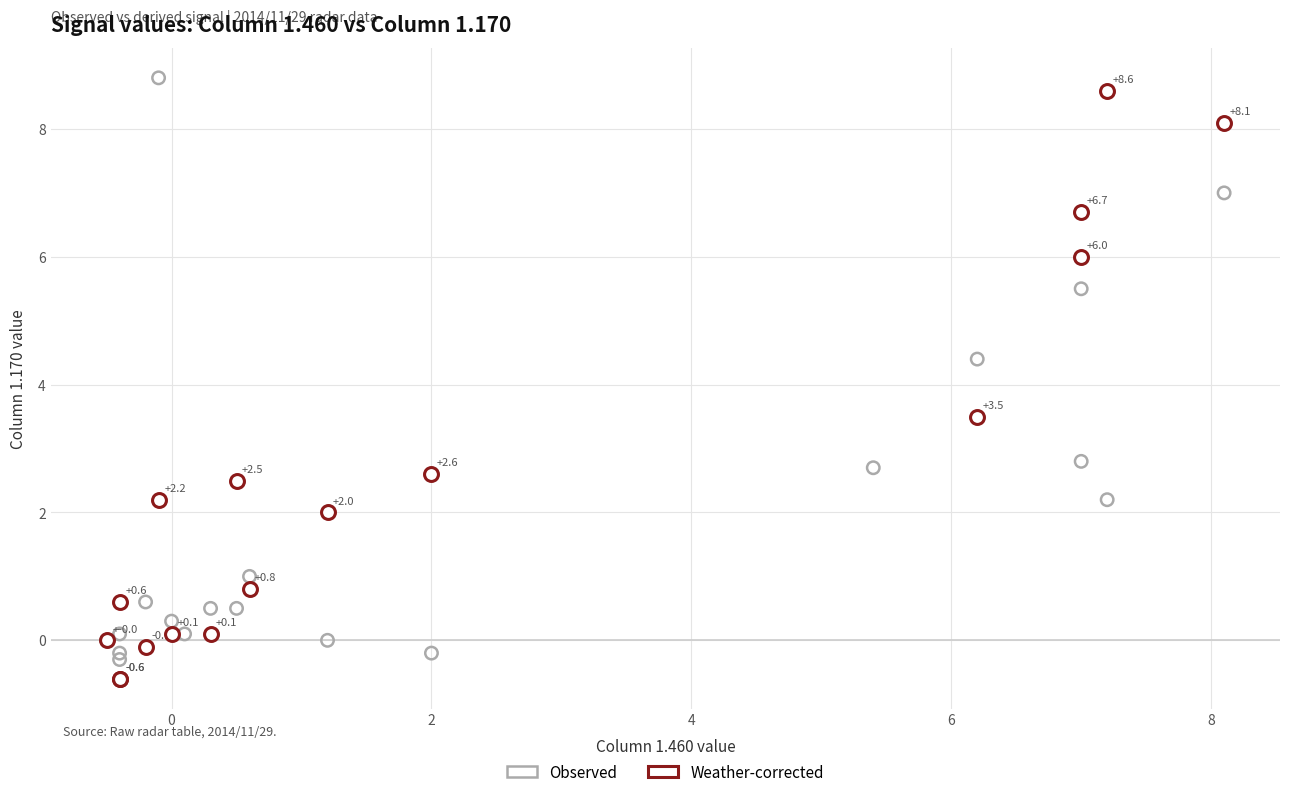

Which series reaches the minimum Y coordinate?

Weather-corrected